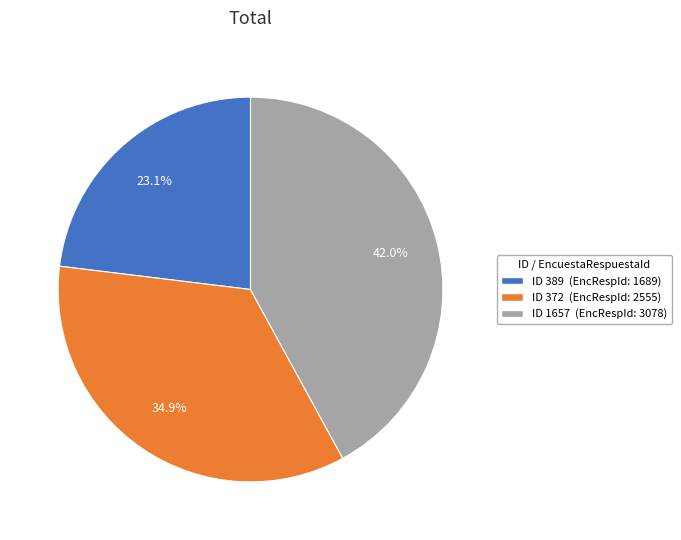

Is there a majority slice in this chart?

No